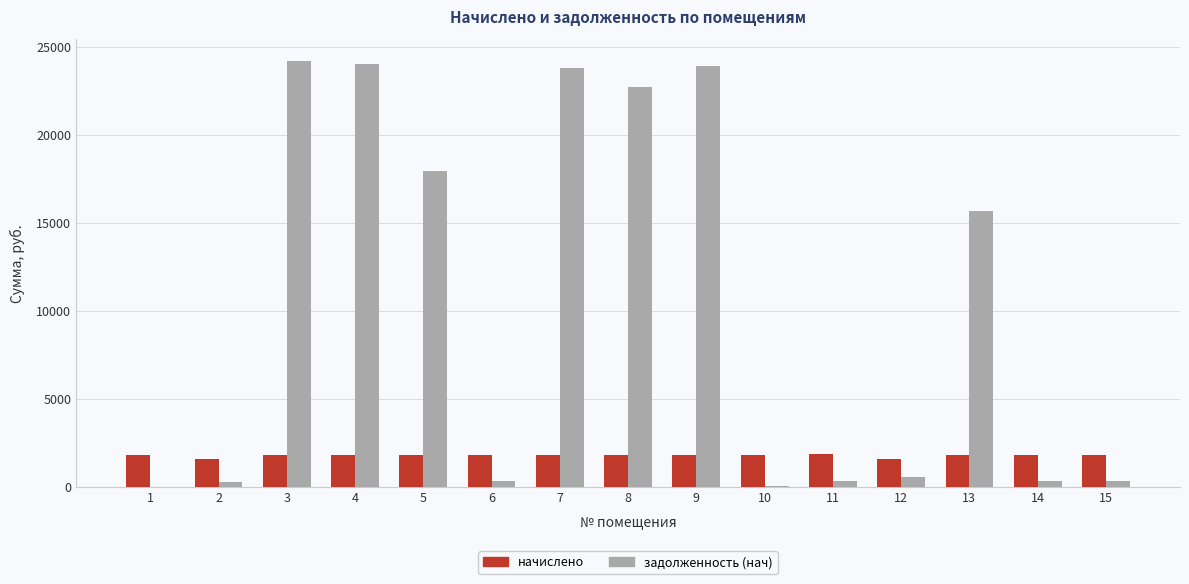

Is the value of задолженность (нач) at 11 greater than the value of начислено at 13?

No